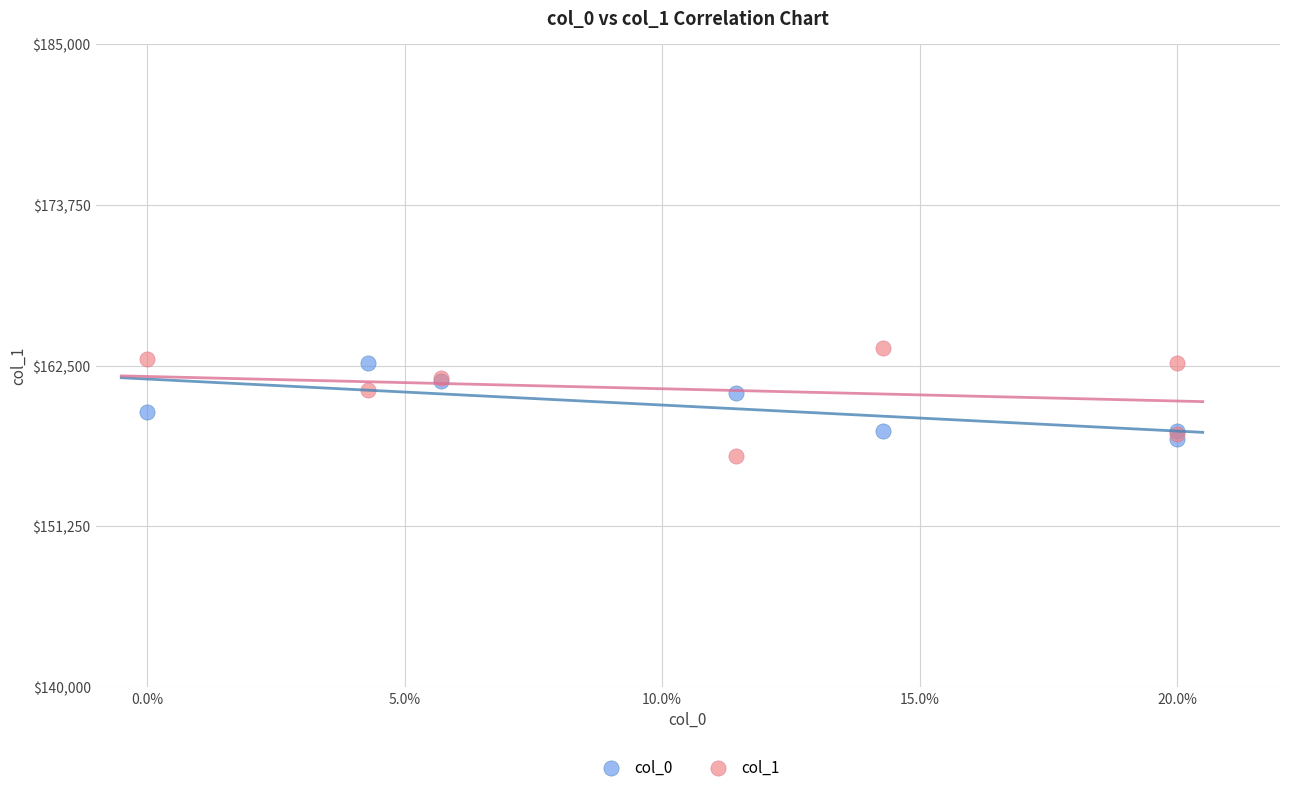

What are all the series names shown in the legend?

col_0, col_1